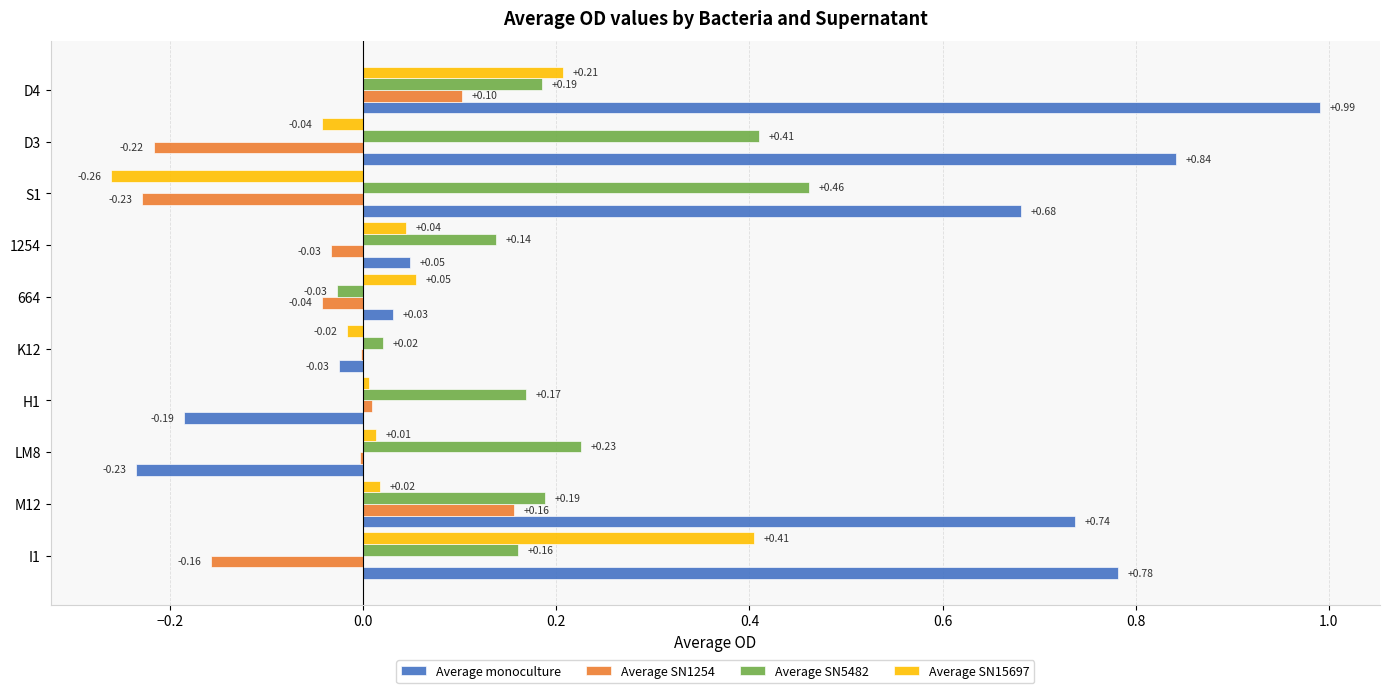

Which series has the largest total across all categories?

Average monoculture